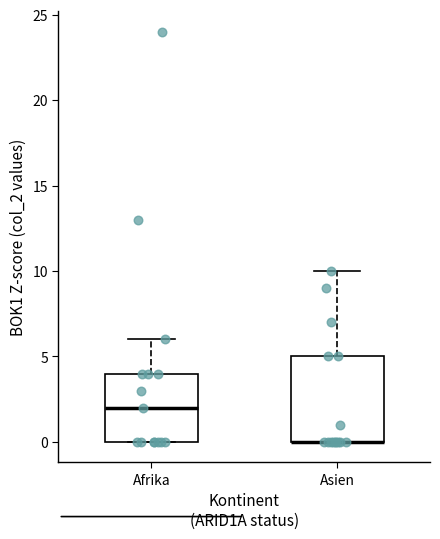

Reading left to right, transcribe this box plot: for each box, give where its median line is, the range the box spans, and where its two whiskers end, as read against the y-axis. The values are not printed on the chart, so give them approximately, as read against the axis.

Afrika: median 2, box 0 to 4, whiskers 0 to 6
Asien: median 0 (drawn on the box's lower edge), box 0 to 5, whiskers 0 to 10